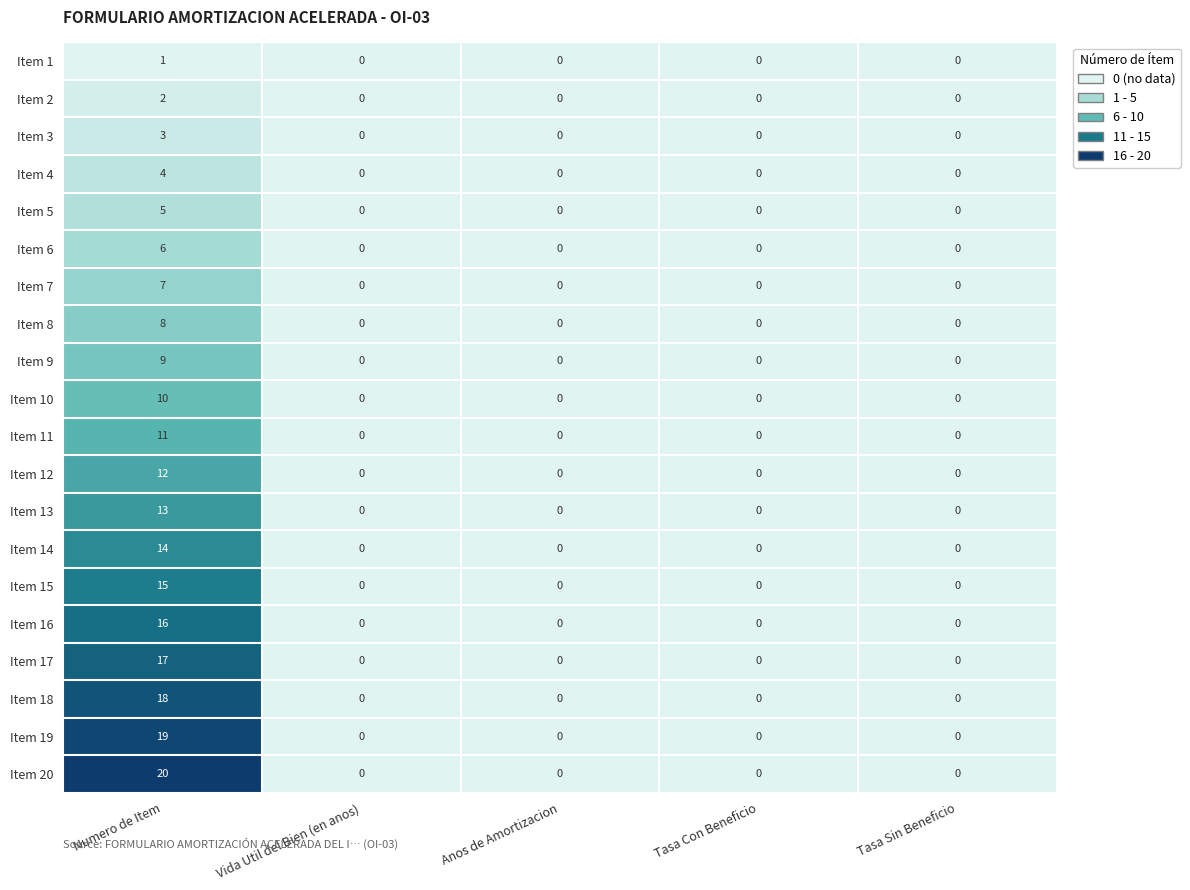

List the series in order of their peak value, highest first.

Item 20, Item 19, Item 18, Item 17, Item 16, Item 15, Item 14, Item 13, Item 12, Item 11, Item 10, Item 9, Item 8, Item 7, Item 6, Item 5, Item 4, Item 3, Item 2, Item 1